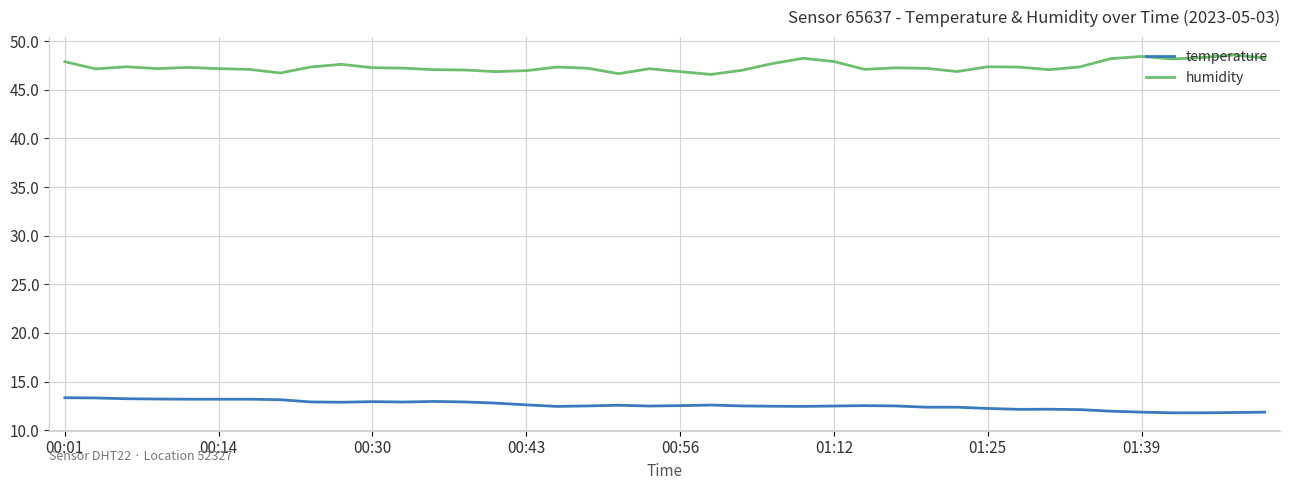

Which series has the largest total across all categories?

humidity